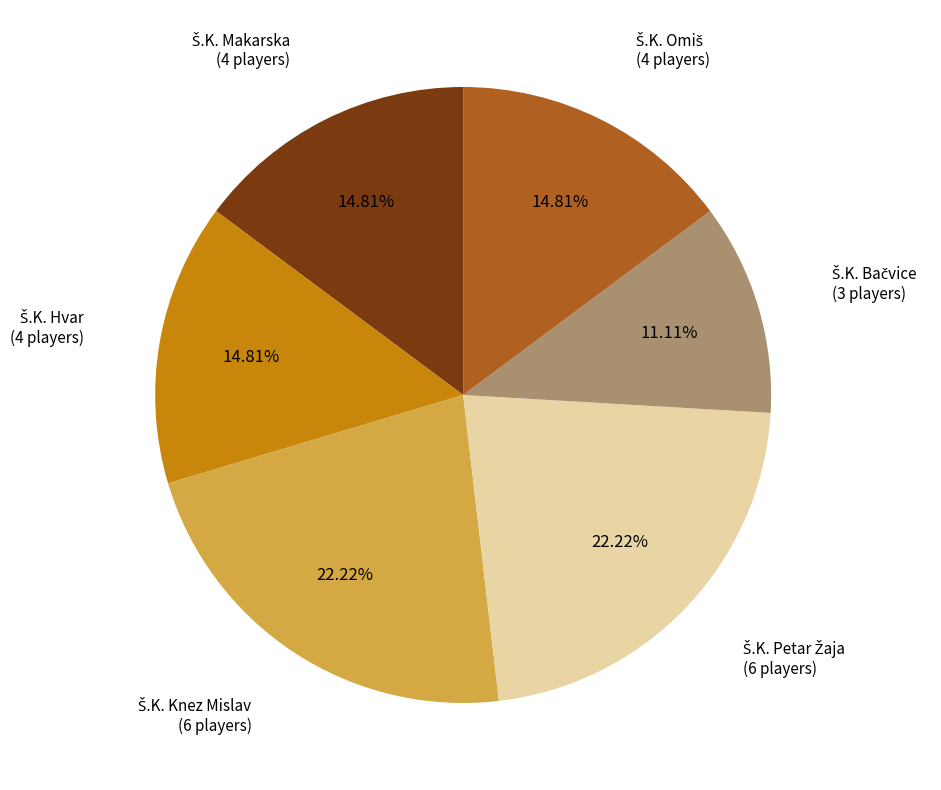

Is there a majority slice in this chart?

No